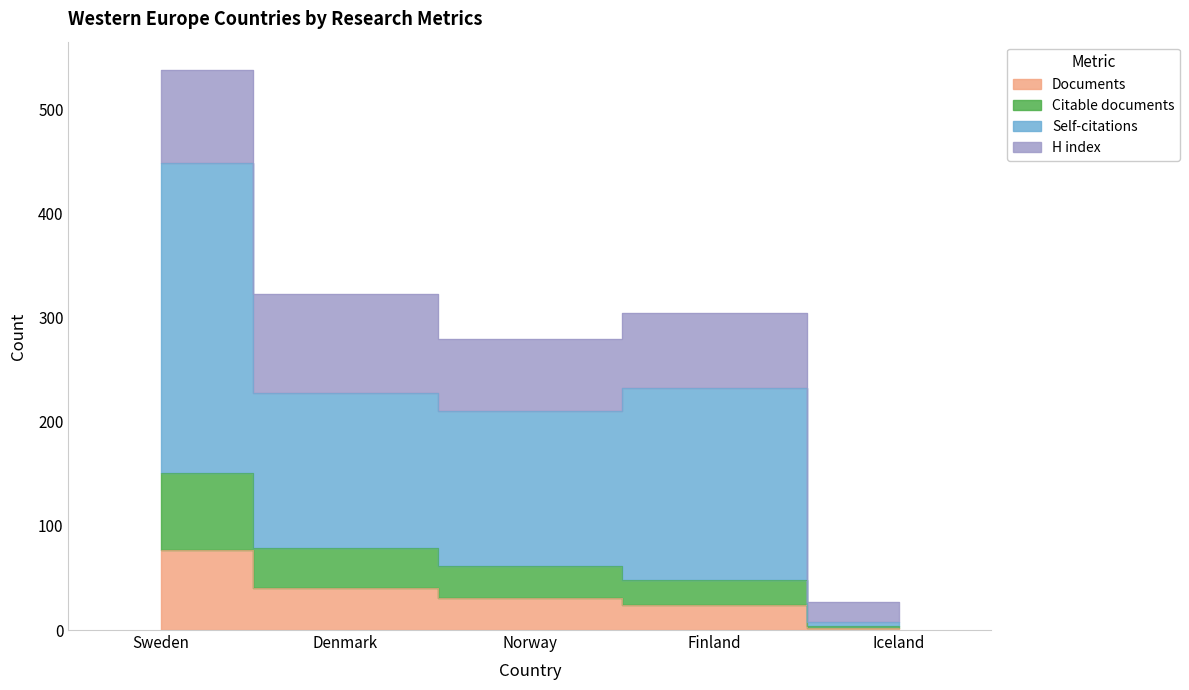

Which label corresponds to the largest value in the chart?

Sweden